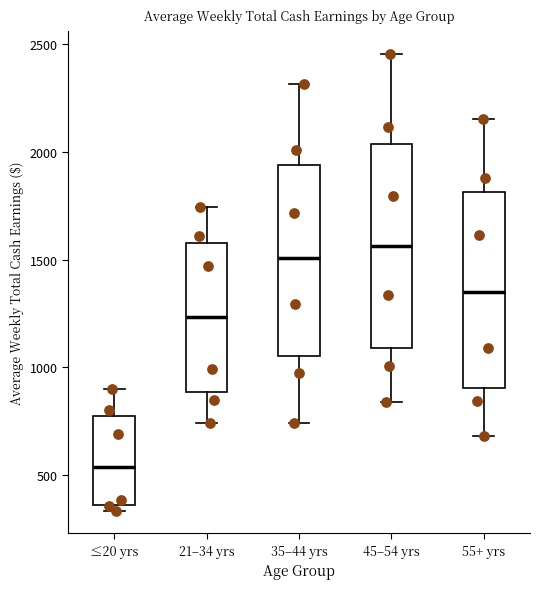

Reading left to right, transcribe this box plot: for each box, give where its median line is, the range the box spans, and where its two whiskers end, as read against the y-axis. The values are not printed on the chart, so give them approximately, as read against the axis.

≤20 yrs: median 550, box 350 to 750, whiskers 350 (just below the box's lower edge) to 900
21–34 yrs: median 1250, box 900 to 1600, whiskers 750 to 1750
35–44 yrs: median 1500, box 1050 to 1950, whiskers 750 to 2300
45–54 yrs: median 1550, box 1100 to 2050, whiskers 850 to 2450
55+ yrs: median 1350, box 900 to 1800, whiskers 700 to 2150